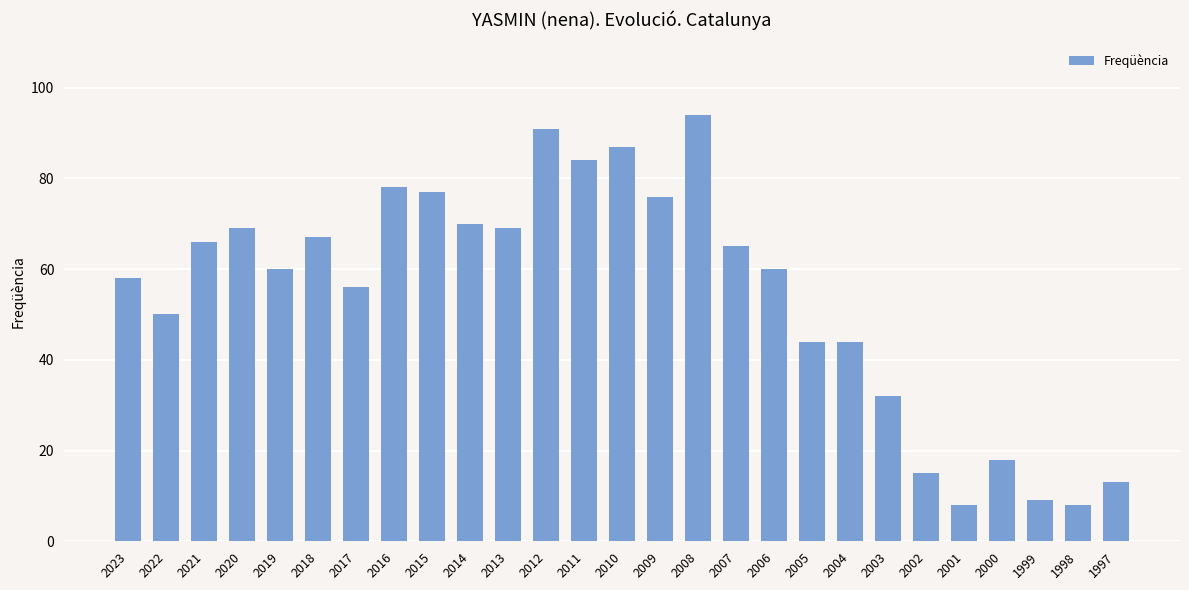

What is the maximum value shown in the chart?

94